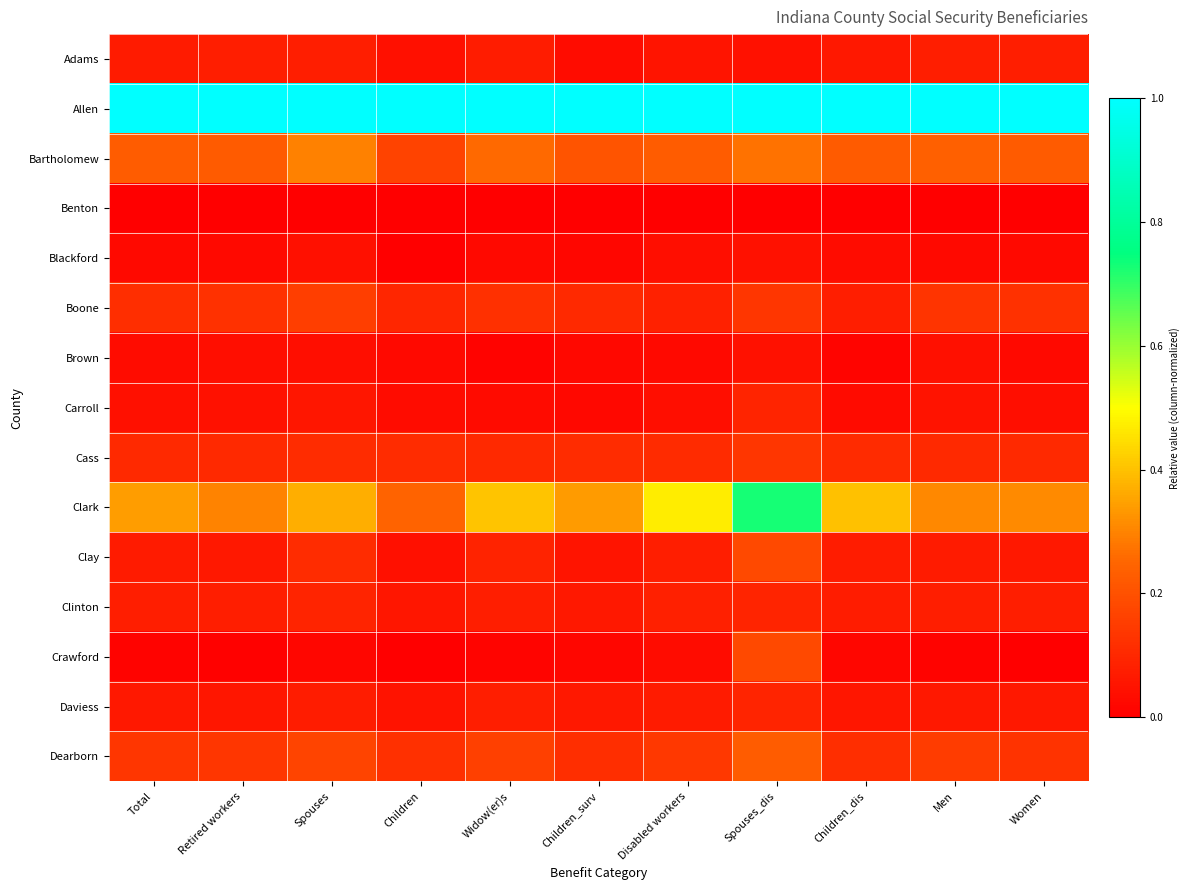

What is the total value across all series at Children_surv?

2.2